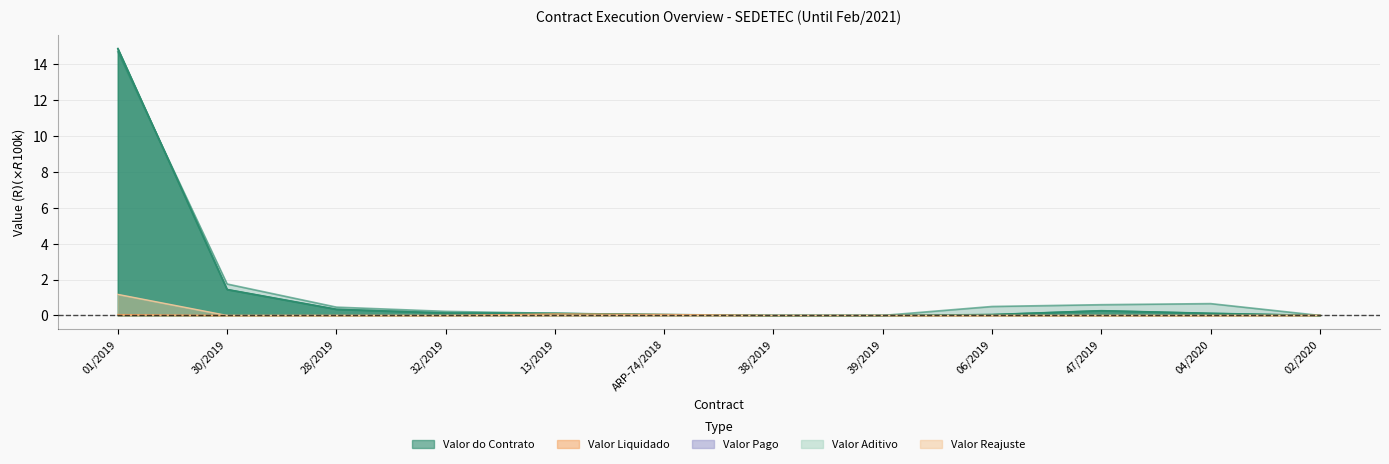

Between ARP-74/2018 and 04/2020, which is larger?

04/2020